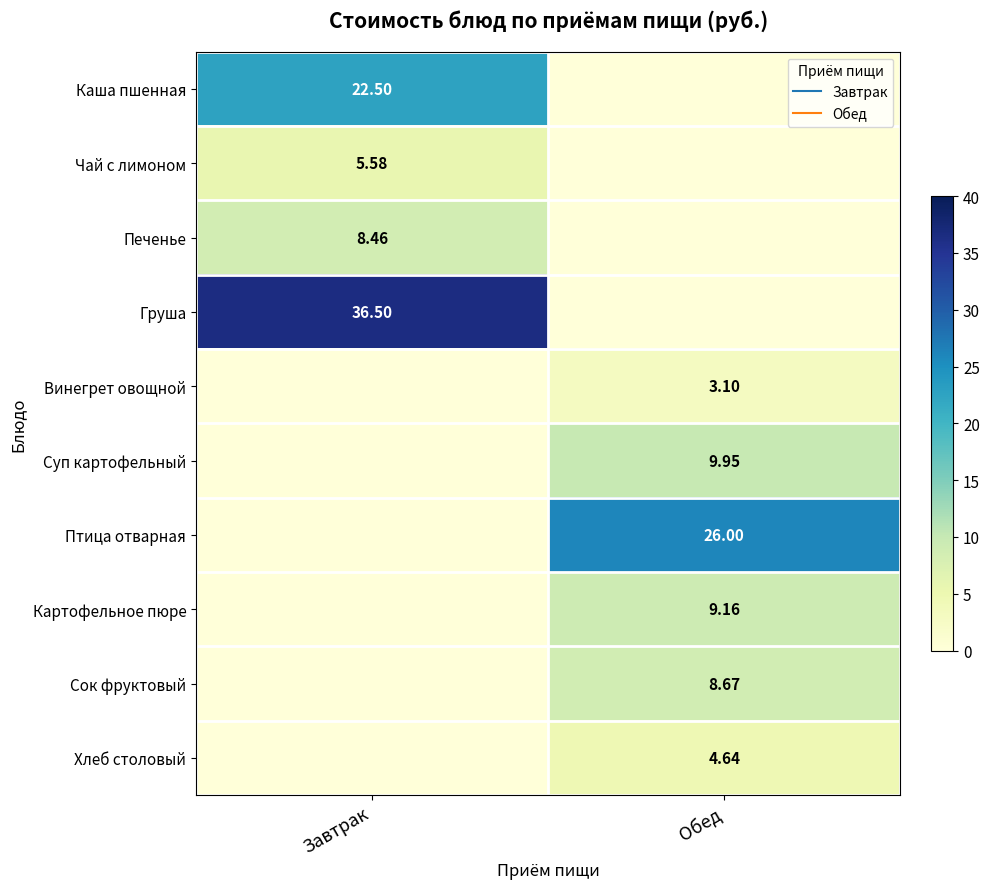

What is the sum of the Птица отварная values at Обед and Завтрак?

26.0